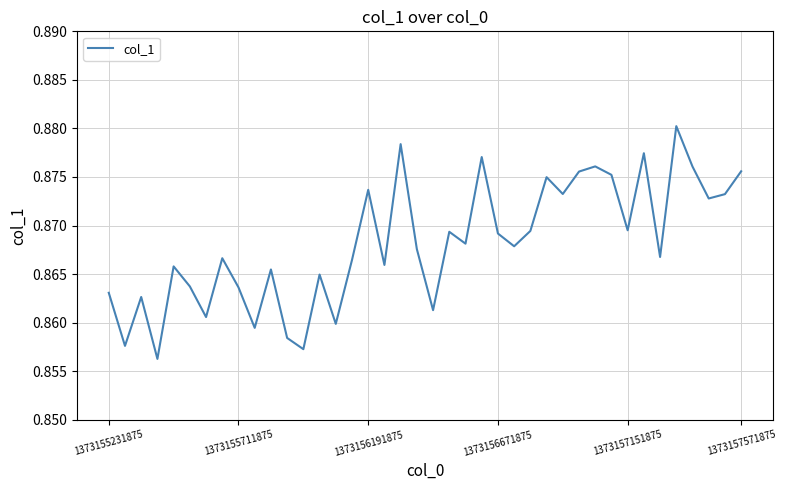

What is the value of the 19th point from the left?

0.9